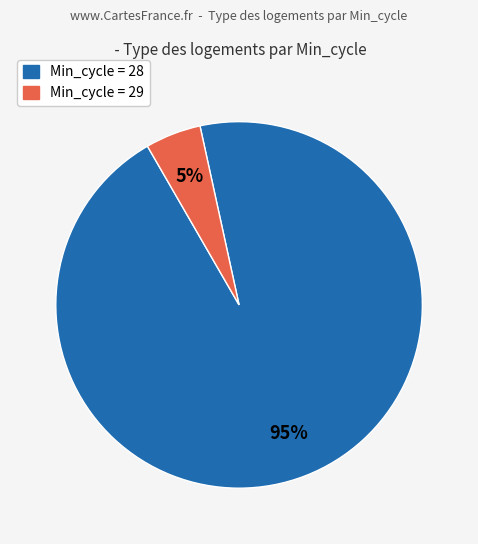

To the nearest percent, what is the difference between the largest and smallest slice percentages?

90%